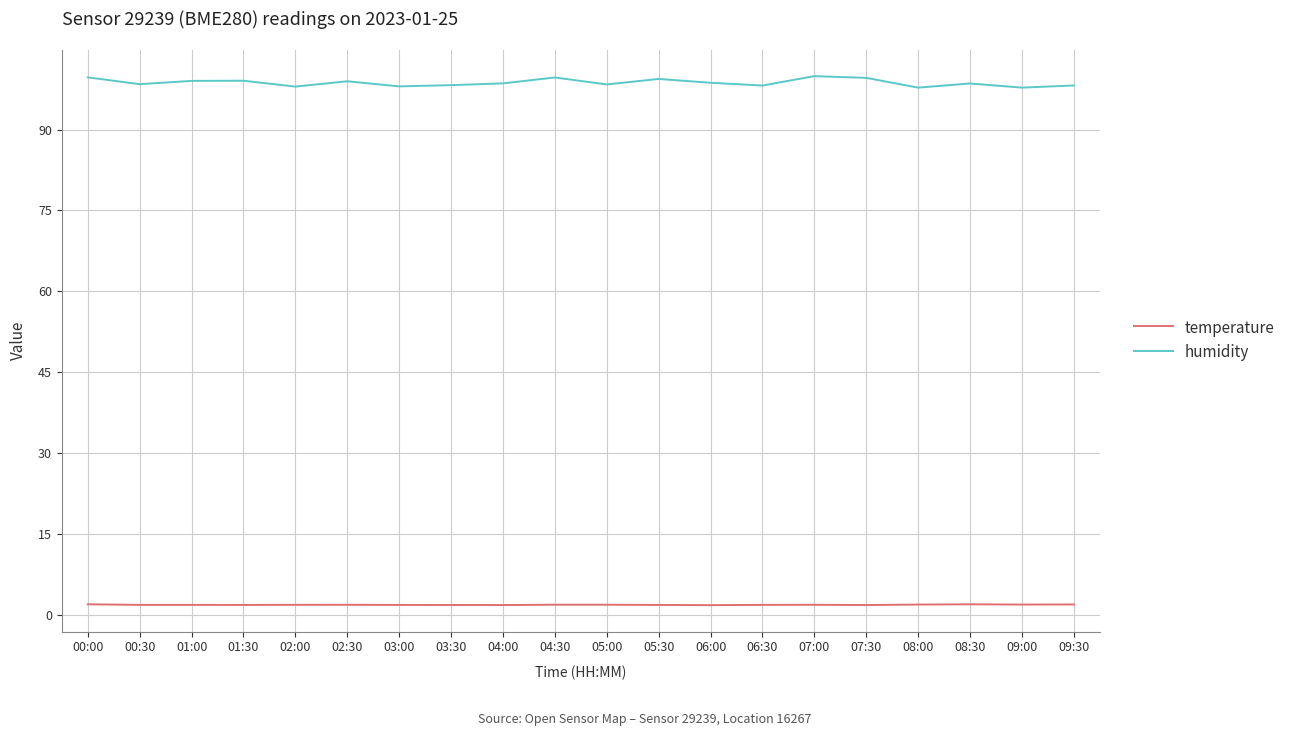

What is the approximate value of temperature at 08:00?

1.9